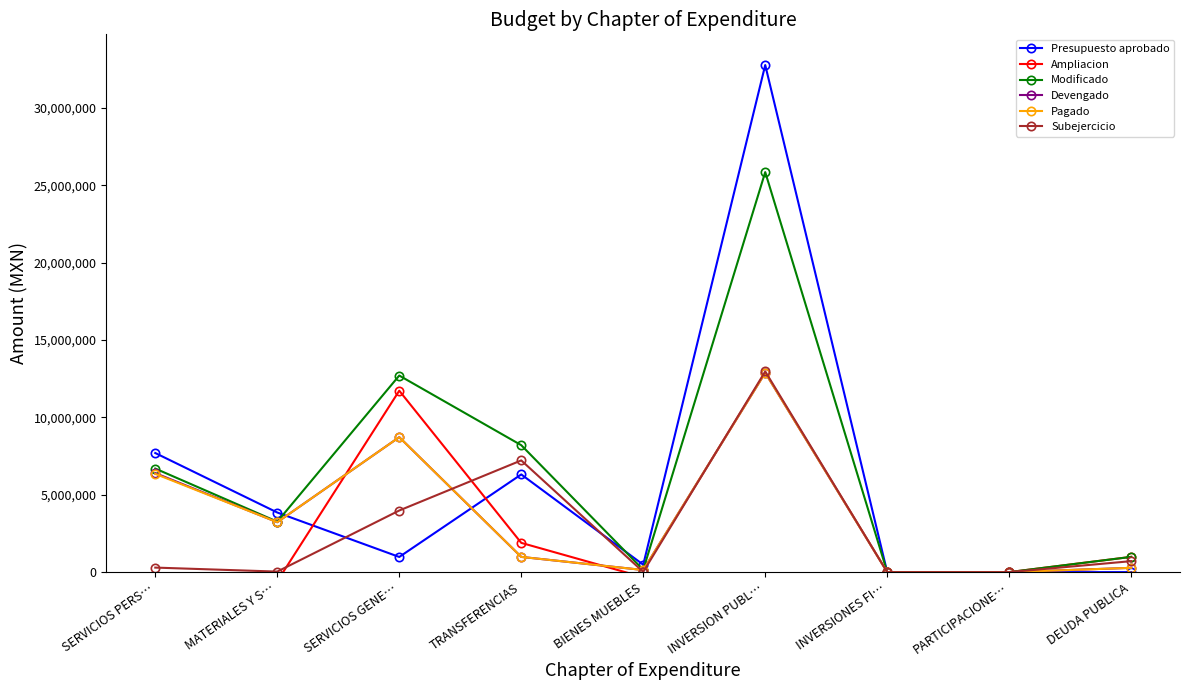

Where do Devengado and Subejercicio first cross each other?

SERVICIOS GENE… and TRANSFERENCIAS